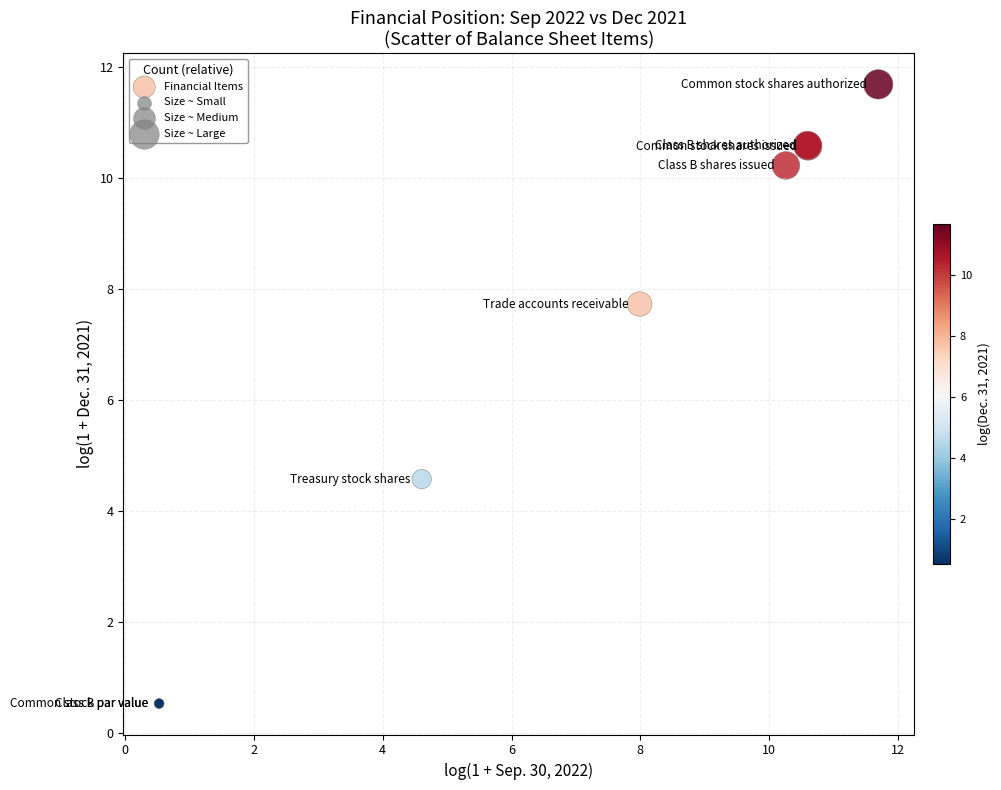

What Y value in the scatter plot is closest to 6?

4.6